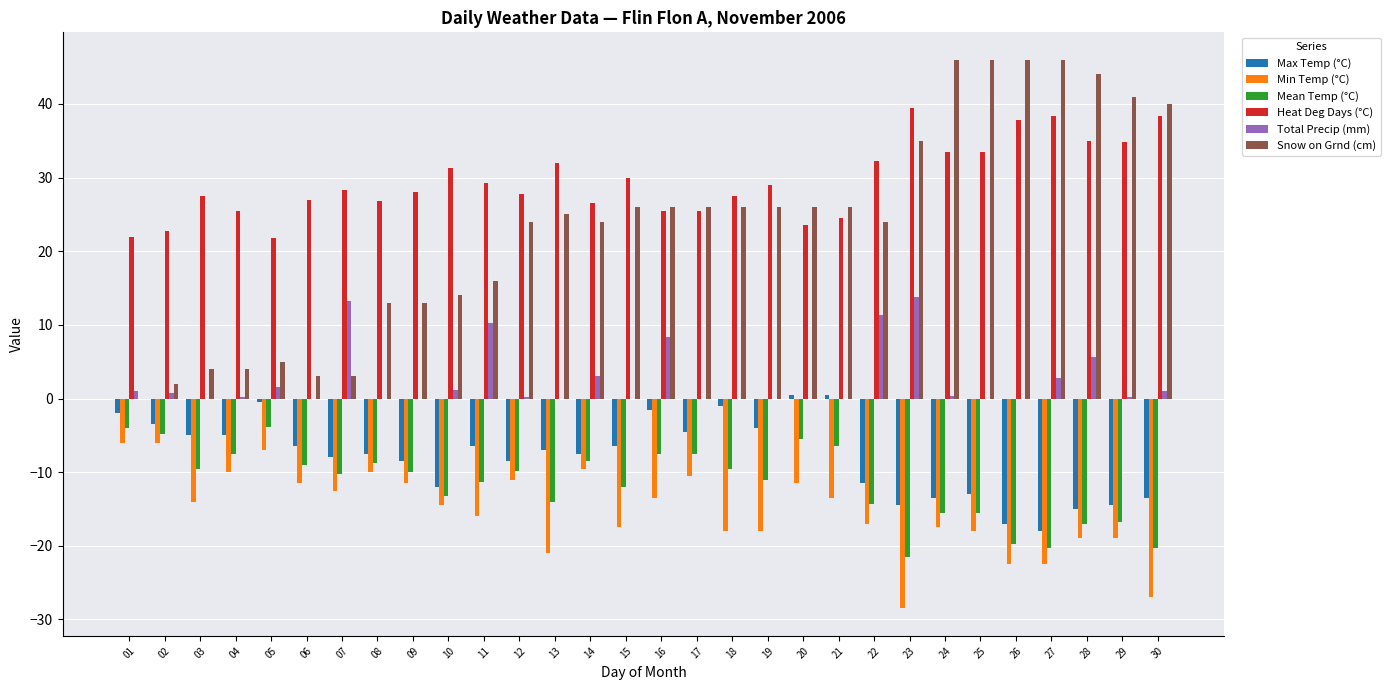

Which series has the largest total across all categories?

Heat Deg Days (°C)